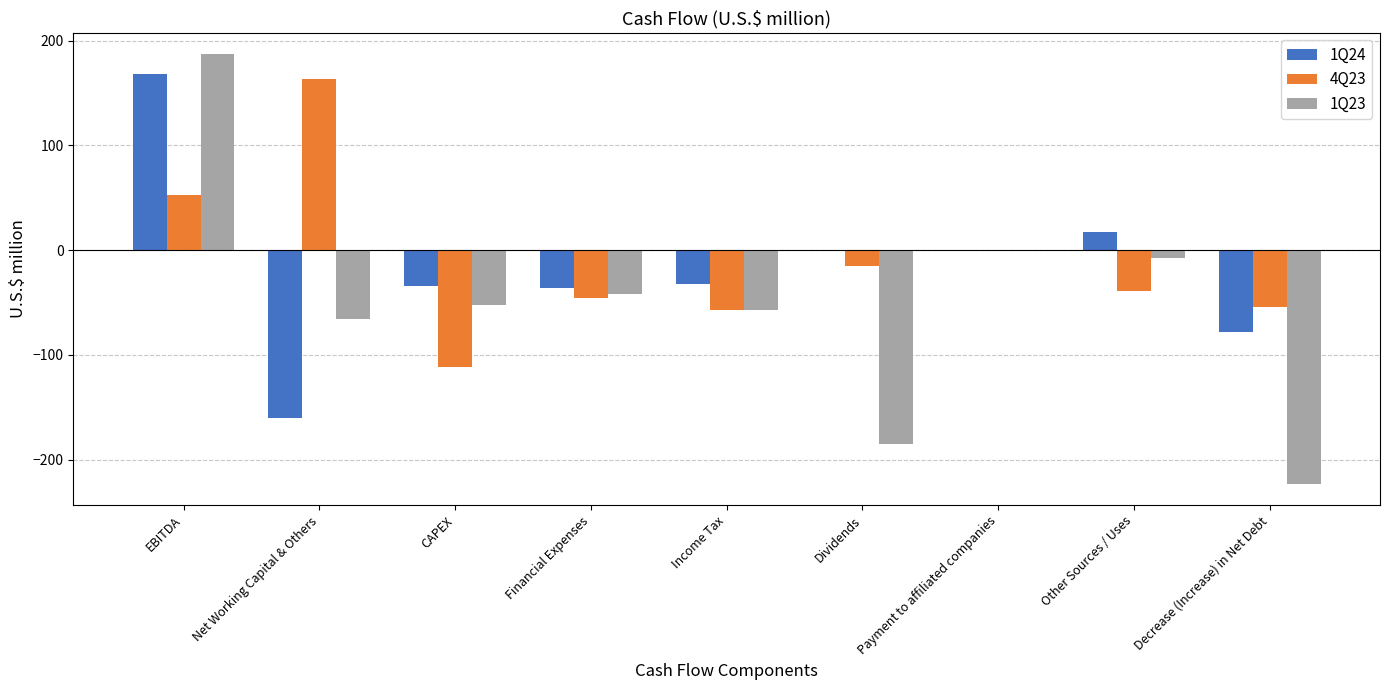

At which label does 1Q23 reach its peak?

EBITDA